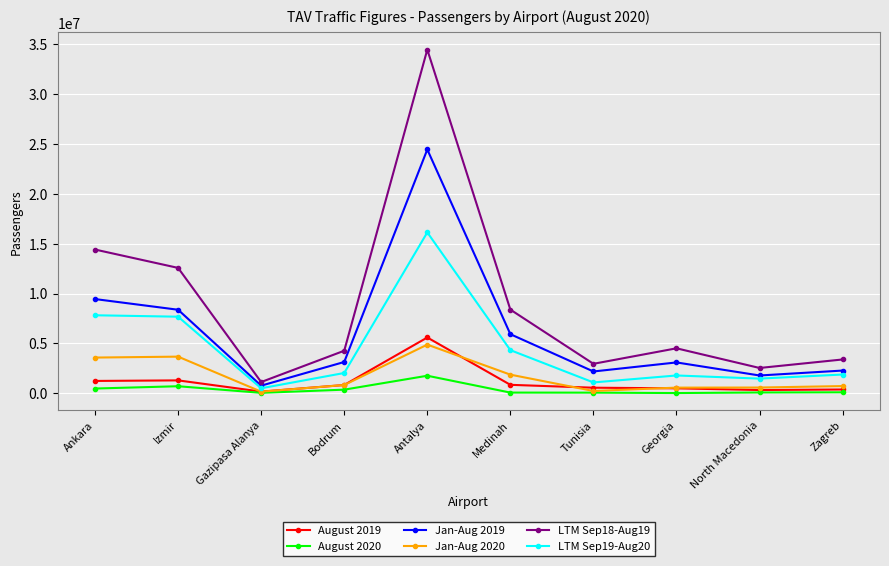

Read the August 2019 value at Zagreb.

376026